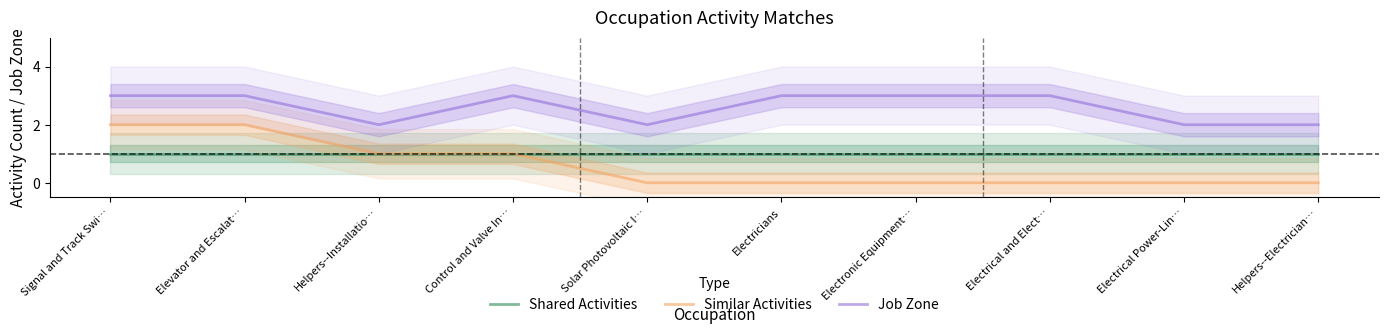

The Shared Activities series shows 1 at Electricians. True or false?

True